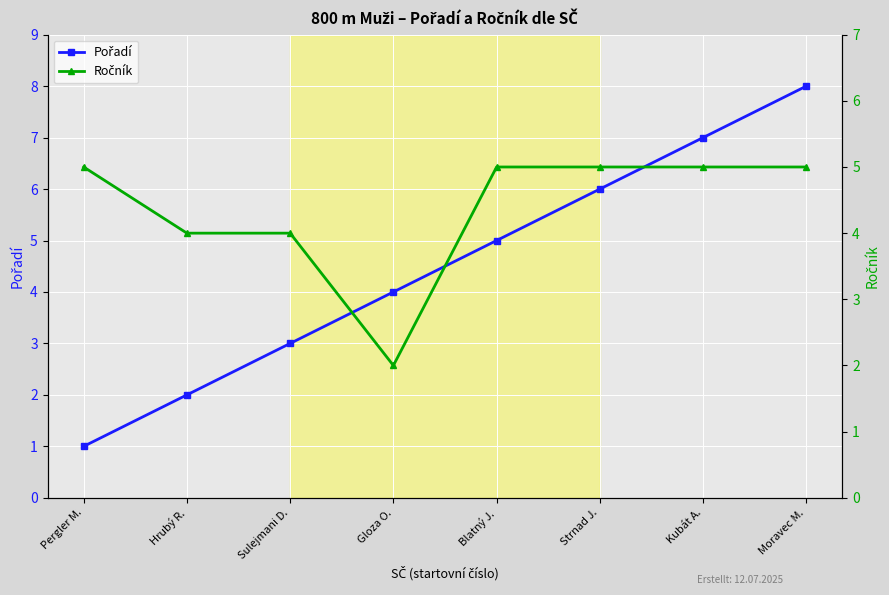

What is the difference between the maximum and second lowest values in the Ročník series?

1